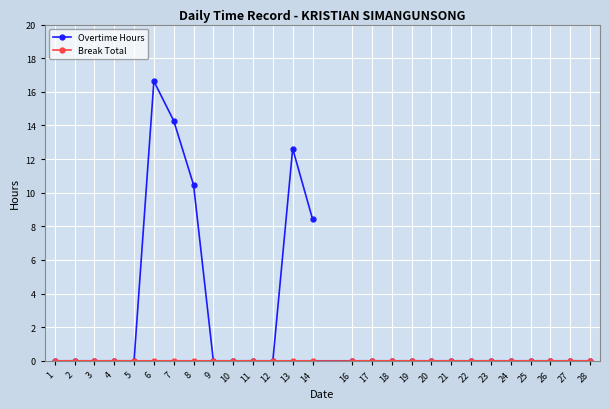

True or false: Break Total has a value of 0.0 at 19.

True